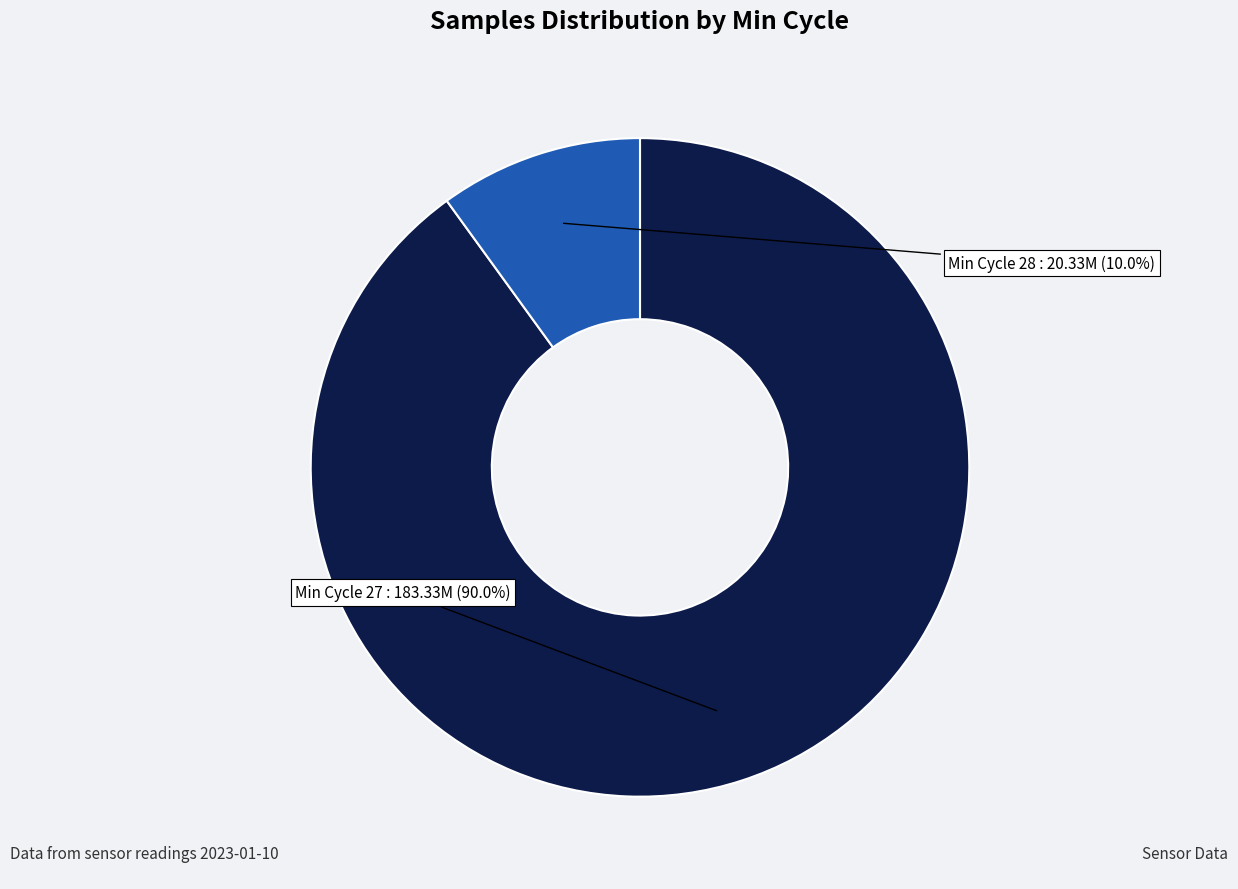

Rank the categories by value from lowest to highest.

Min Cycle 28, Min Cycle 27